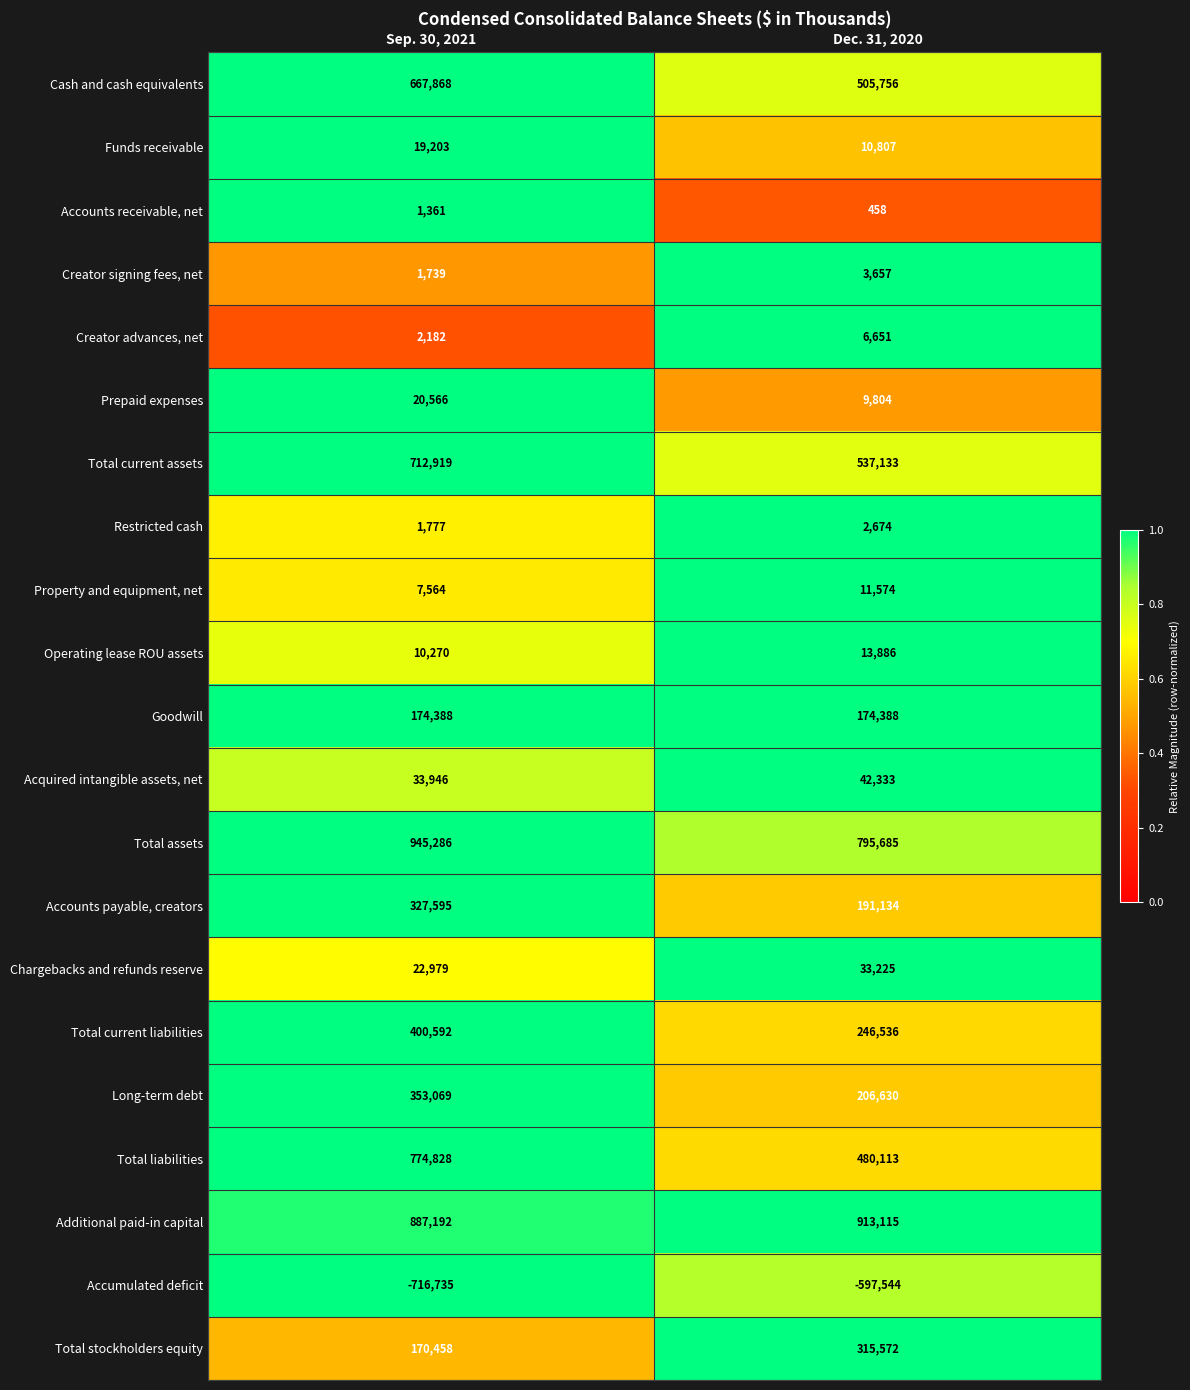

True or false: Acquired intangible assets, net has a value of 50070 at Sep. 30, 2021.

False